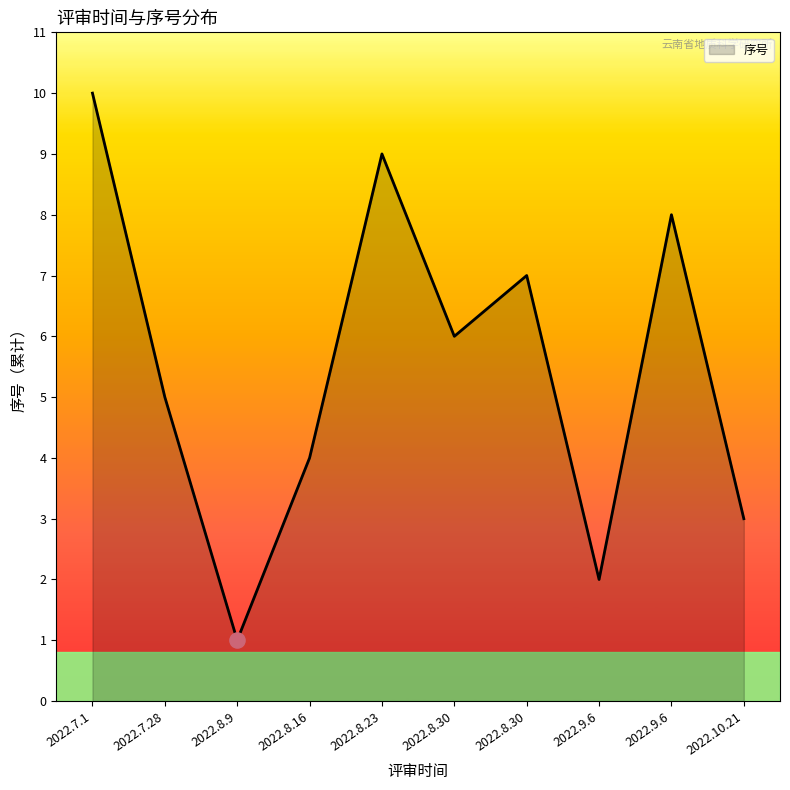

How many lines are shown in the chart?

1